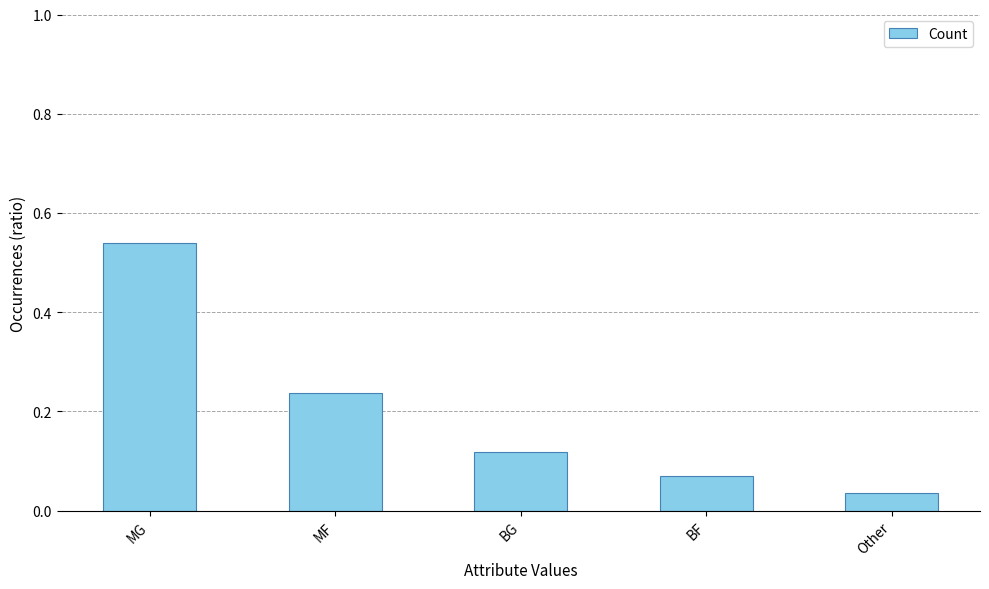

List the labels in order of value, smallest first.

Other, BF, BG, MF, MG